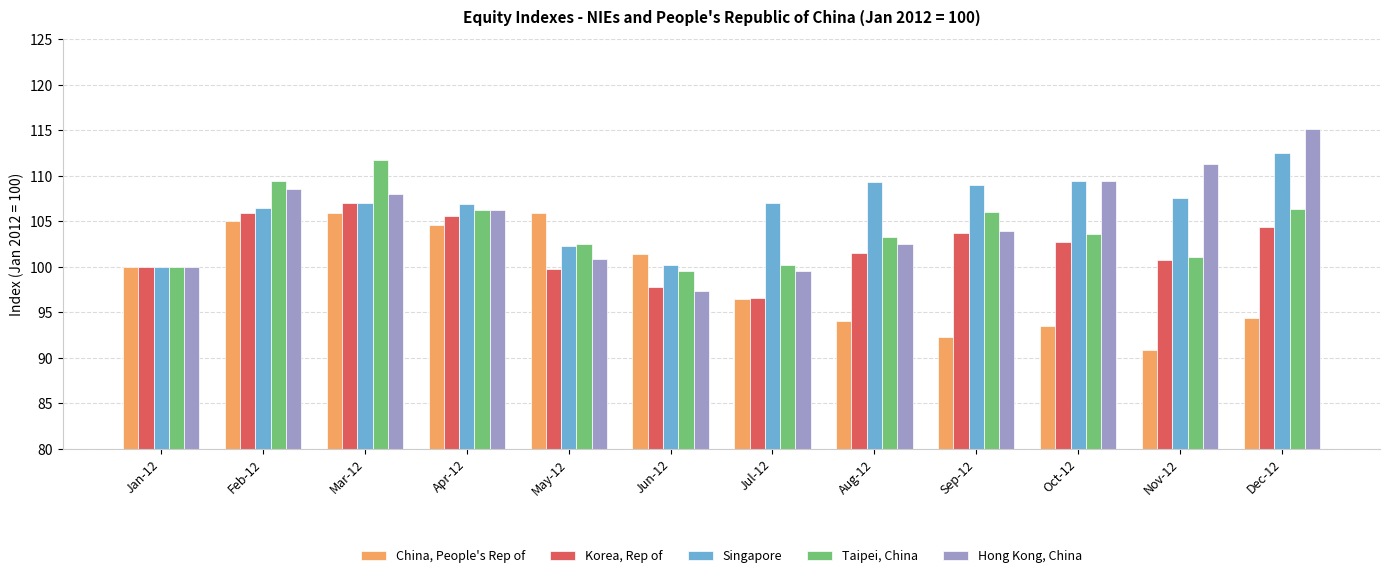

Is it true that Hong Kong, China equals 68.3 at Oct-12?

False